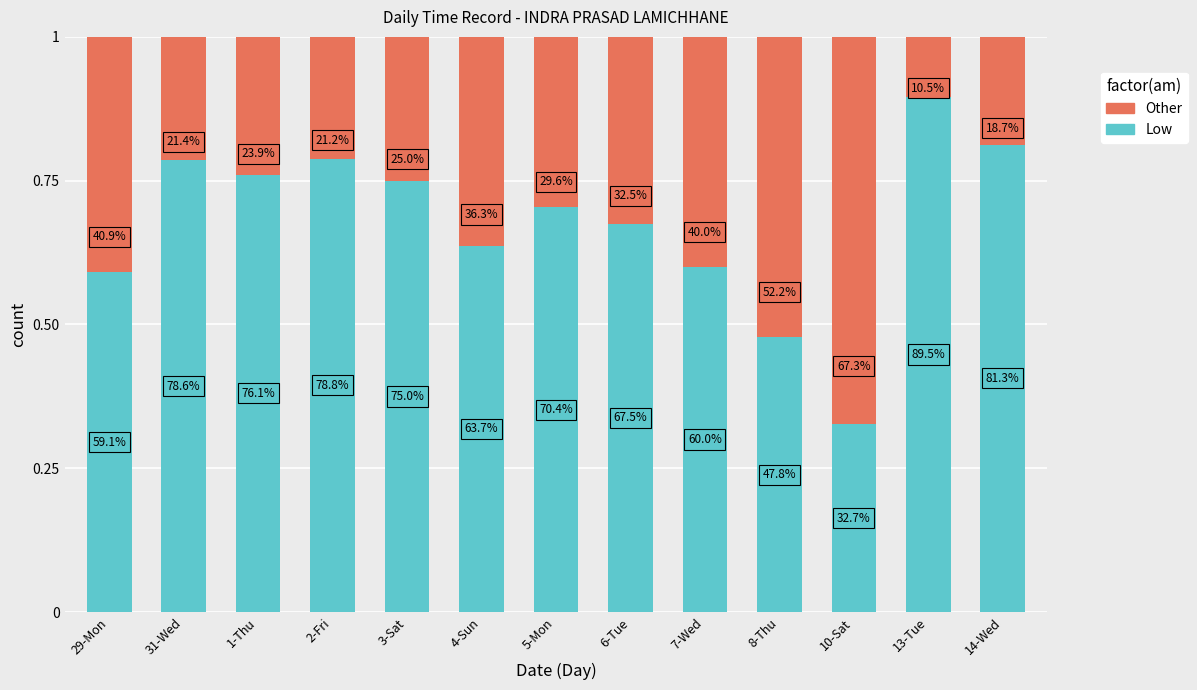

Rank the series by their maximum value, from highest to lowest.

Low, Other